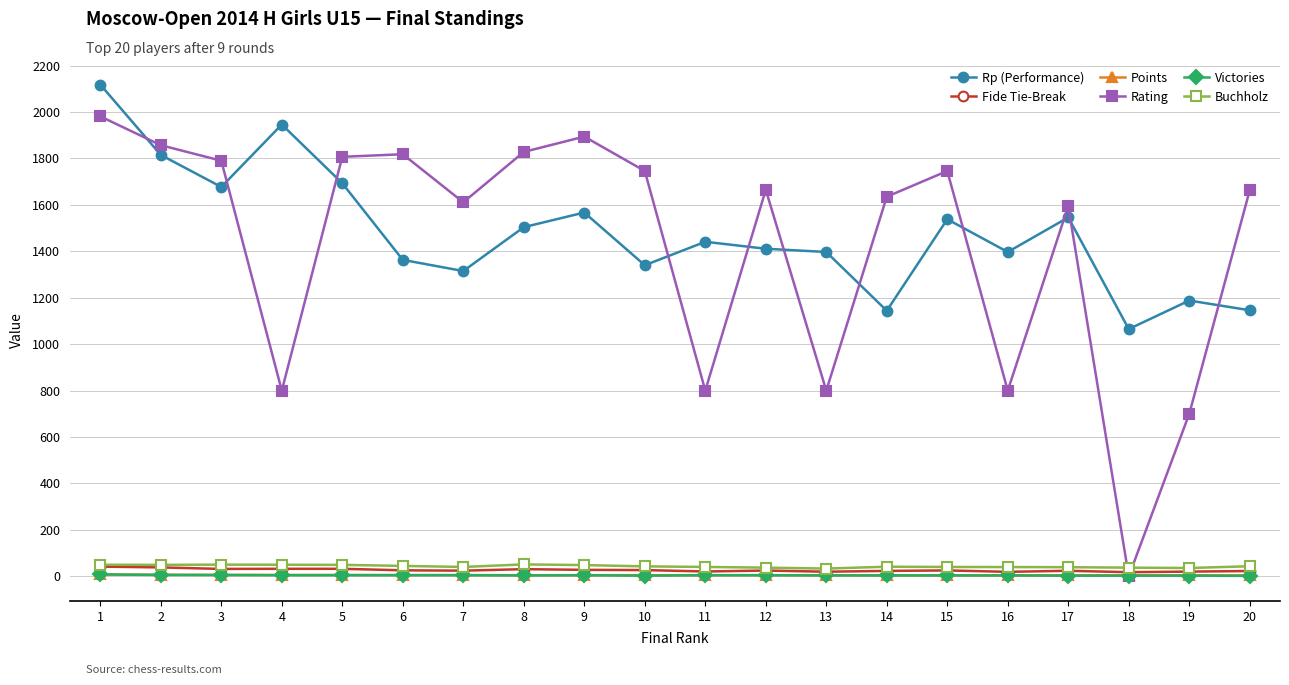

True or false: Rating has more than 2 interior local peaks.

True